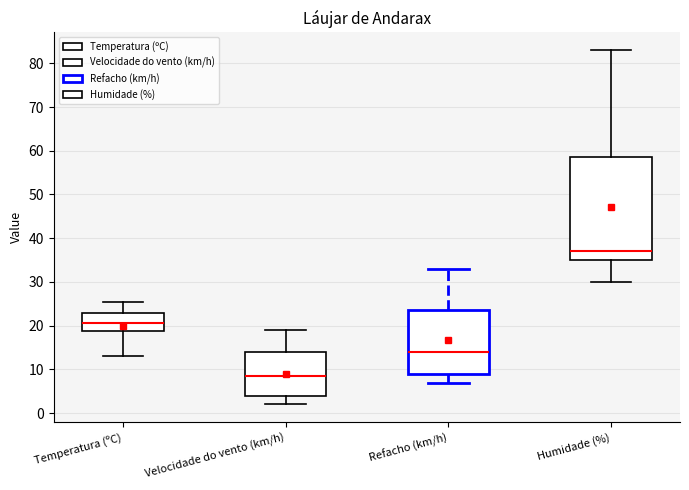

Which box's median line is the lowest?

Velocidade do vento (km/h)